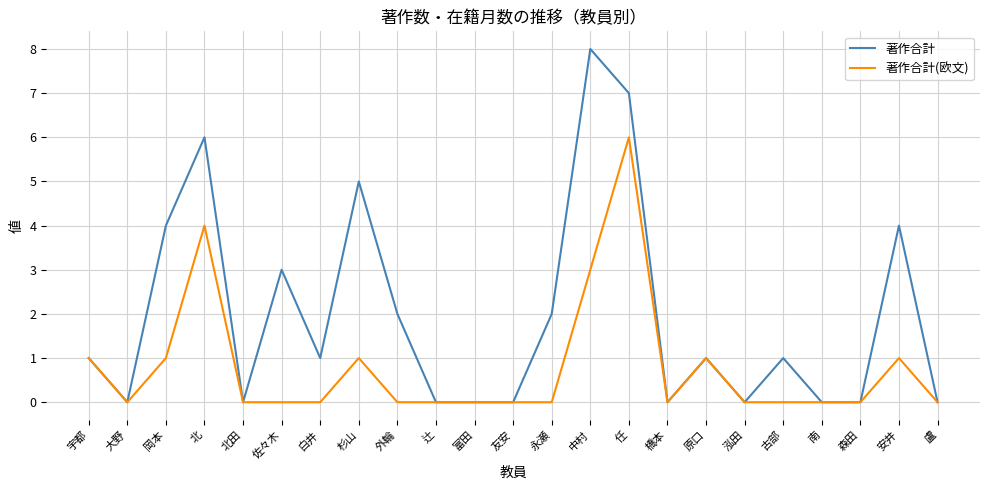

Count the number of data series in this chart.

2